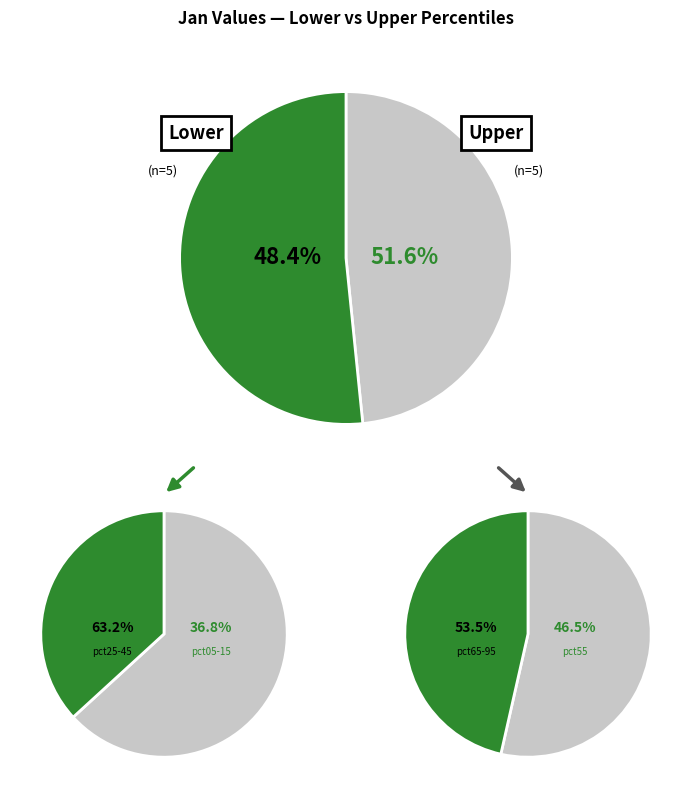

True or false: pct25 accounts for 9% of the total.

True